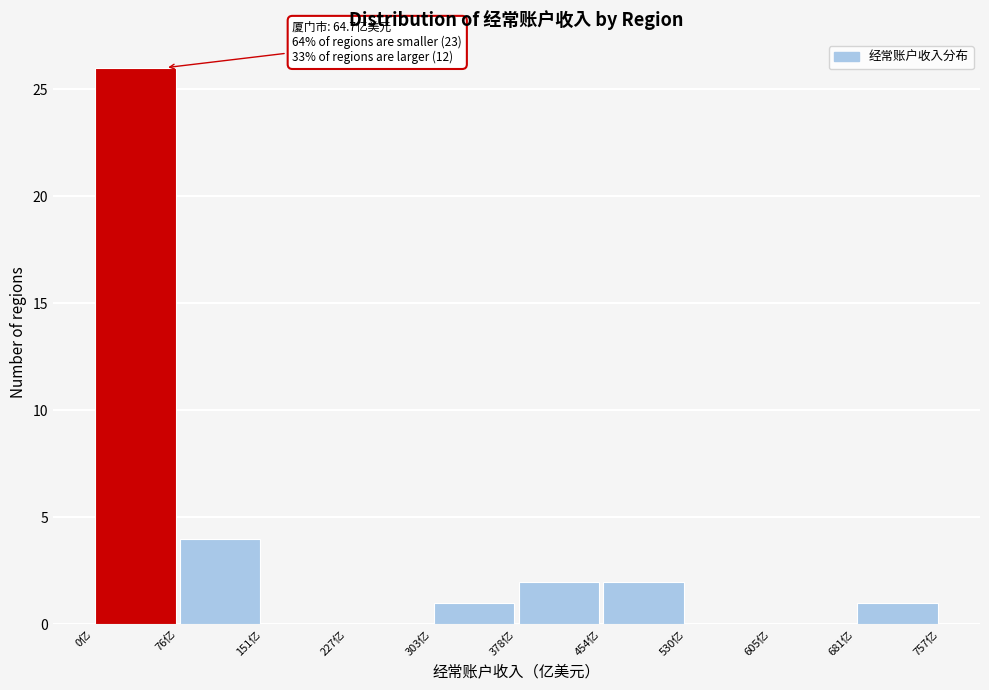

Which range on the x-axis has the tallest bar?

0 to 80